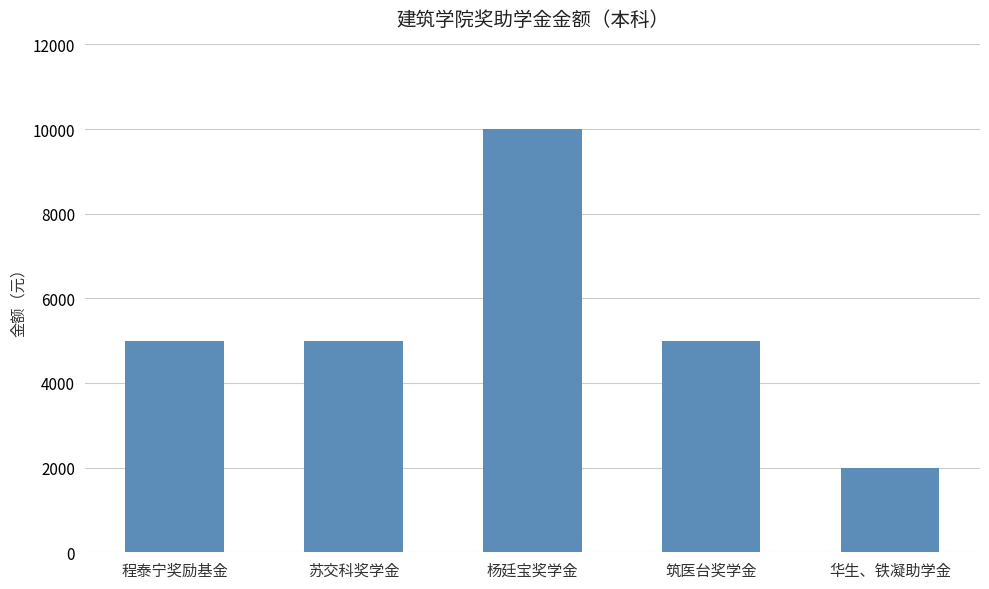

At which category does the chart reach its minimum across all series?

华生、铁凝助学金